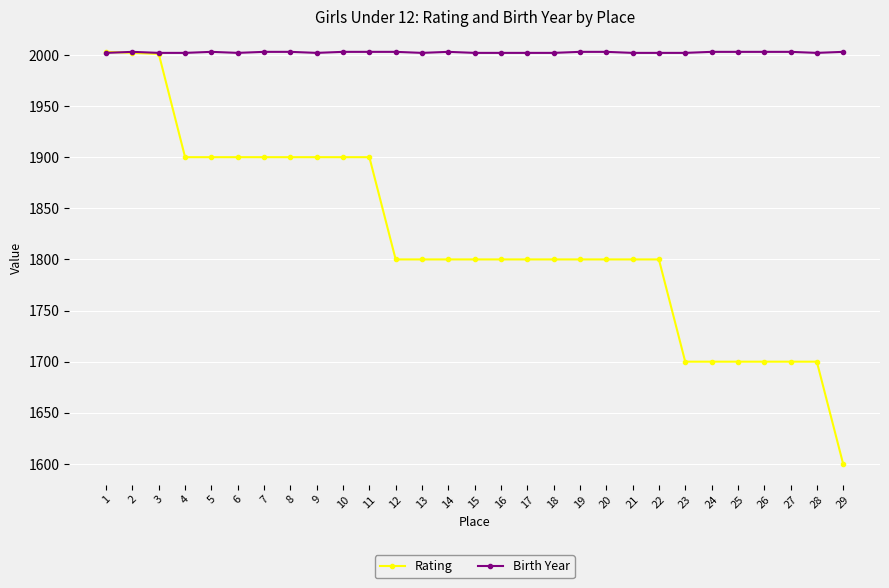

Read the Rating value at 5, to the nearest 5.

1900